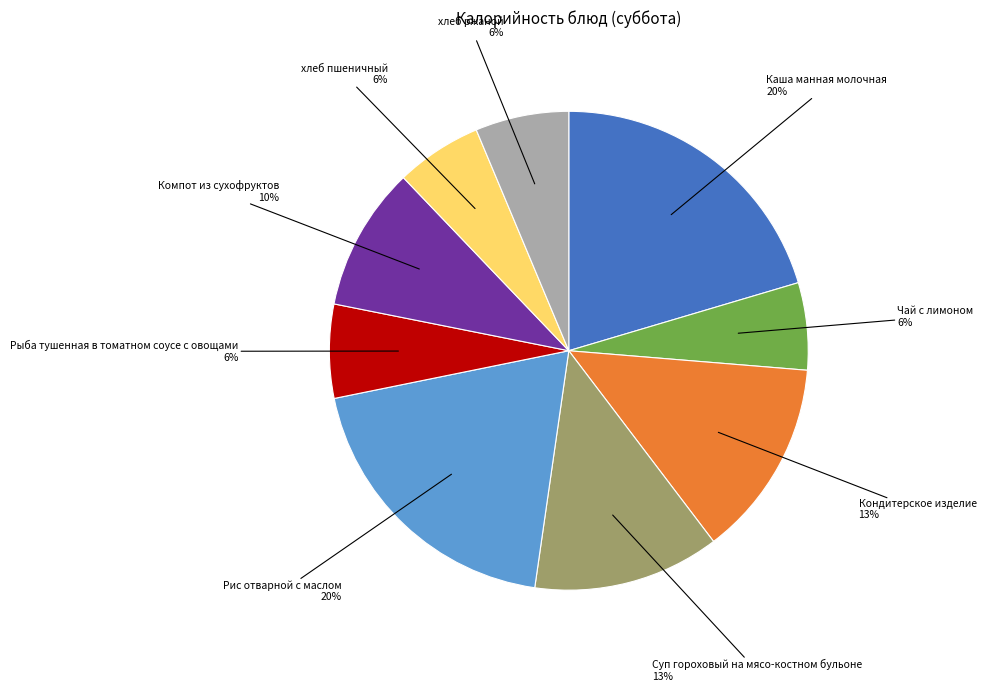

Is there any slice that represents more than half of the pie?

No